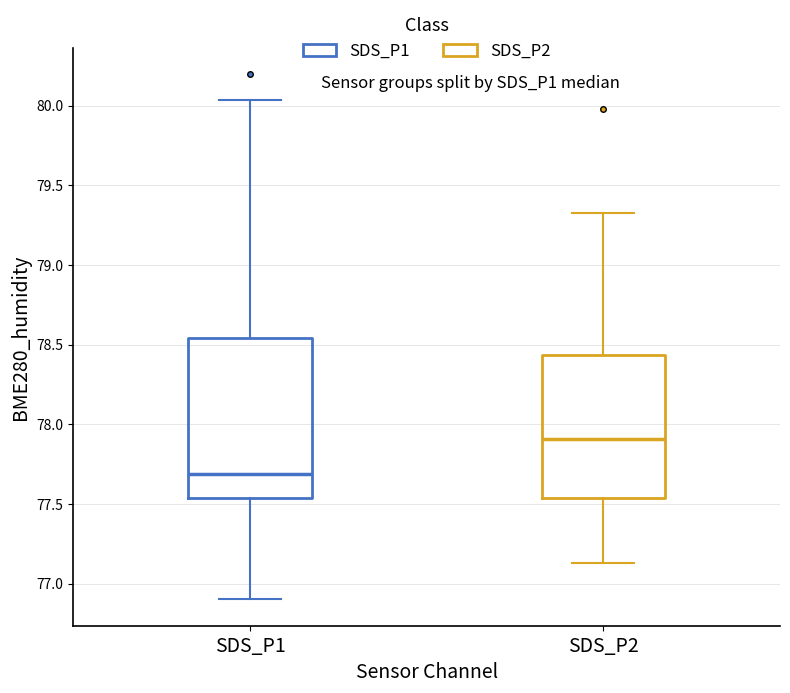

Where does the median line of the box for SDS_P2 sit on the y-axis? The values are not printed on the chart, so give them approximately, as read against the axis.

77.90